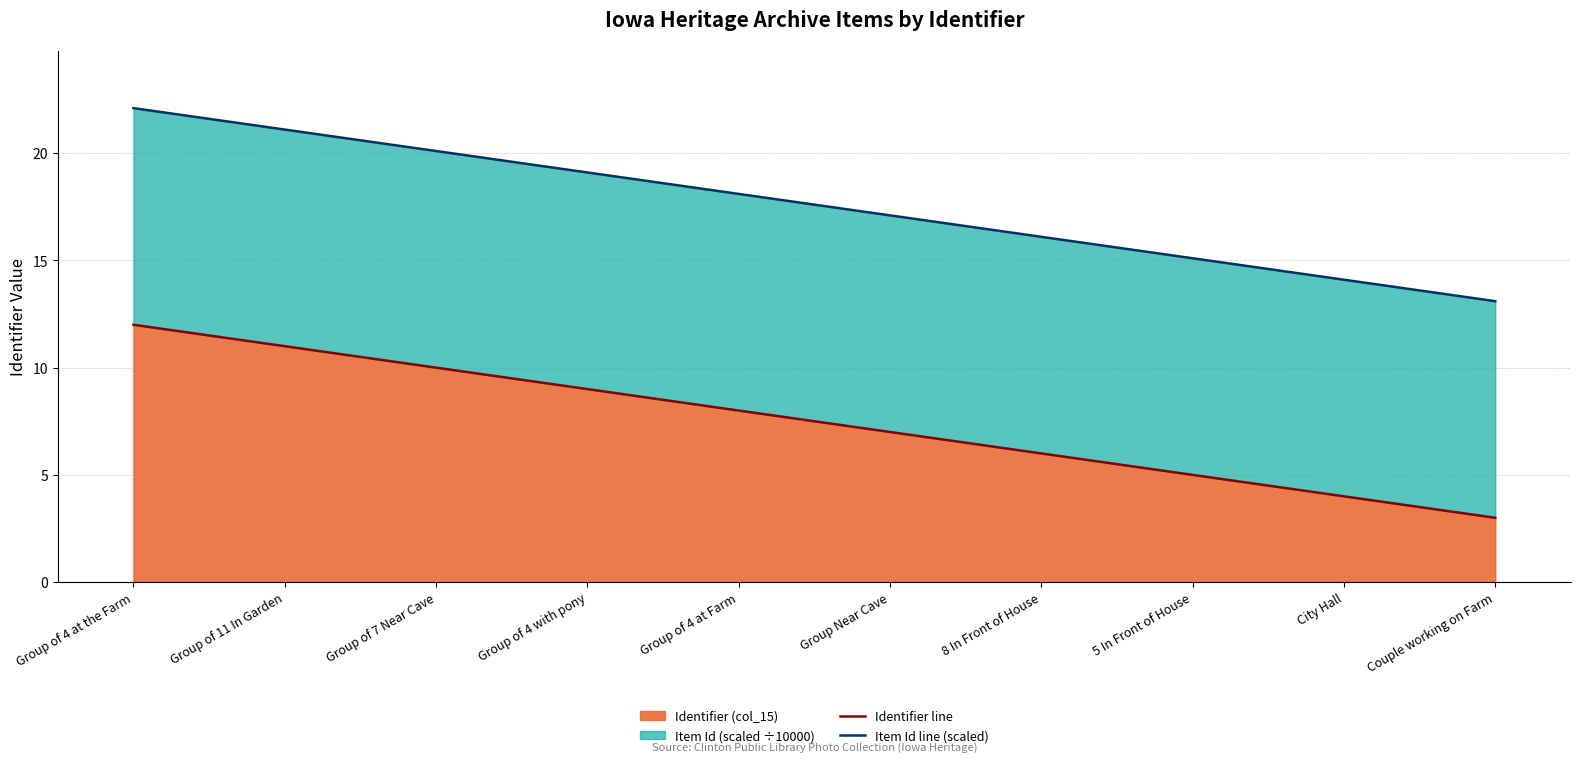

Is it true that Identifier (col_15) equals 4 at Group of 4 at the Farm?

False